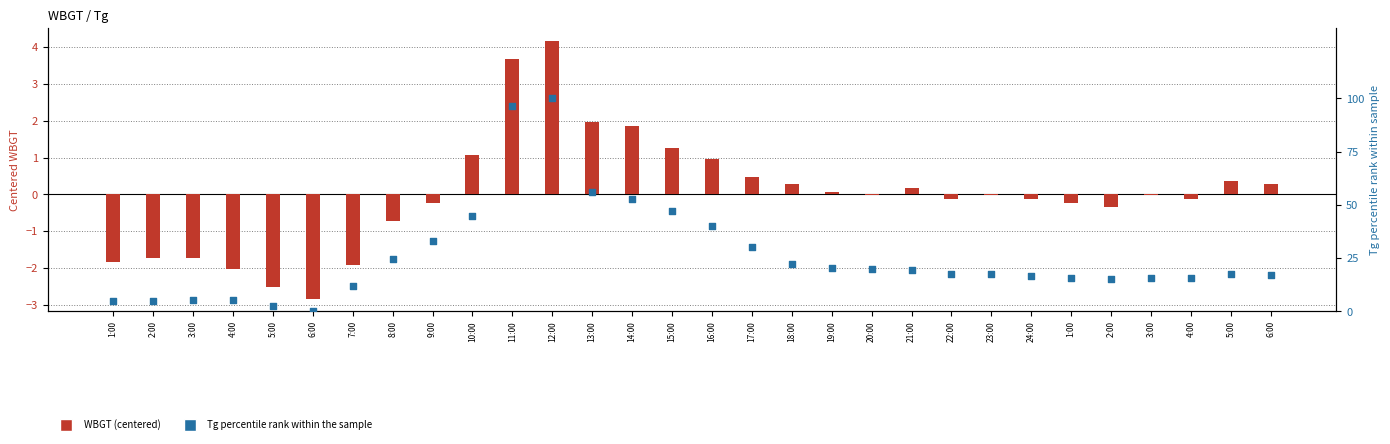

Which series has the largest total across all categories?

Tg (percentile rank)